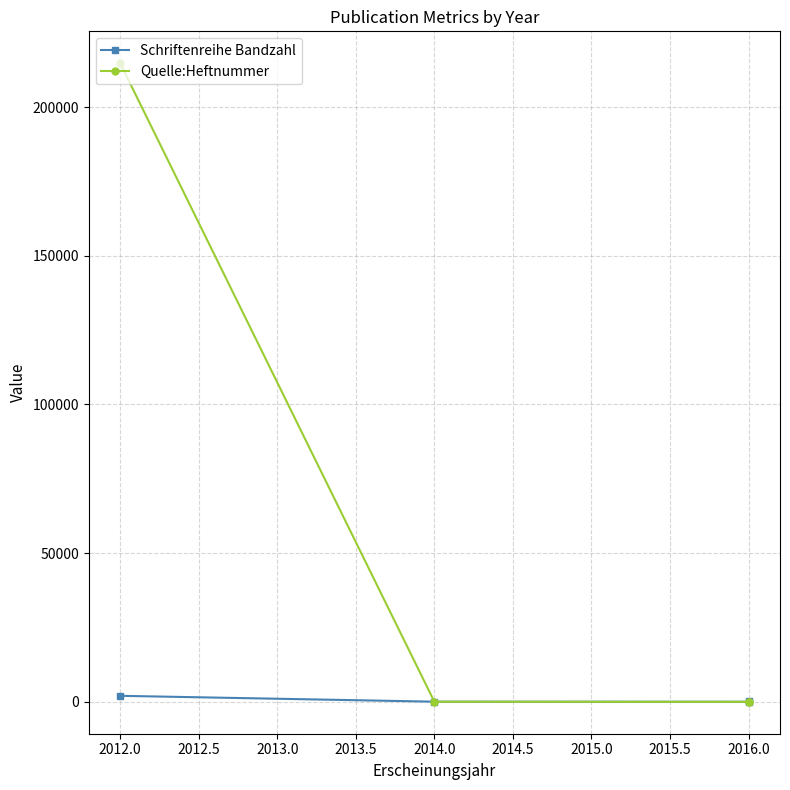

Where is Schriftenreihe Bandzahl nearest to the value 1012?

2016.0